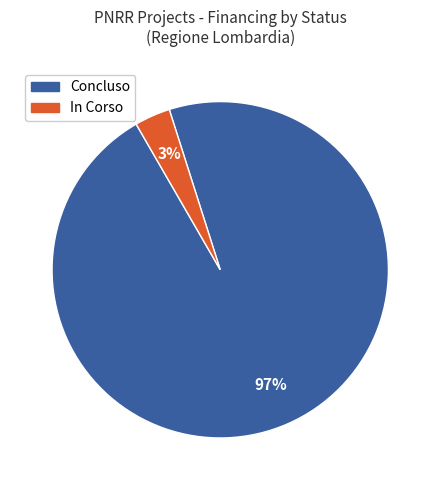

Is there any slice that represents more than half of the pie?

Yes